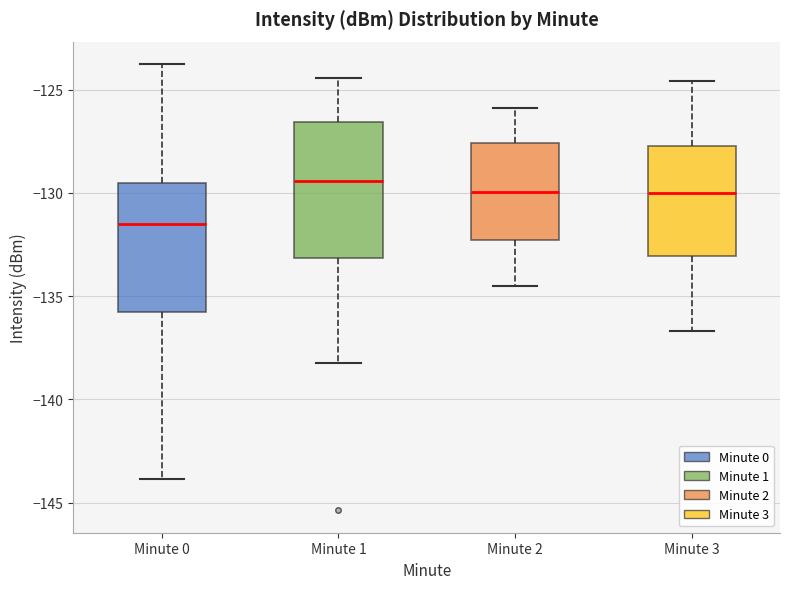

Reading left to right, read every box against the y-axis: the position of its median line, the range the box covers, and the ends of its whiskers. The values are not printed on the chart, so give them approximately, as read against the axis.

Minute 0: median -131.5, box -136.0 to -129.5, whiskers -144.0 to -124.0
Minute 1: median -129.5, box -133.0 to -126.5, whiskers -138.0 to -124.5
Minute 2: median -130.0, box -132.5 to -127.5, whiskers -134.5 to -126.0
Minute 3: median -130.0, box -133.0 to -127.5, whiskers -136.5 to -124.5